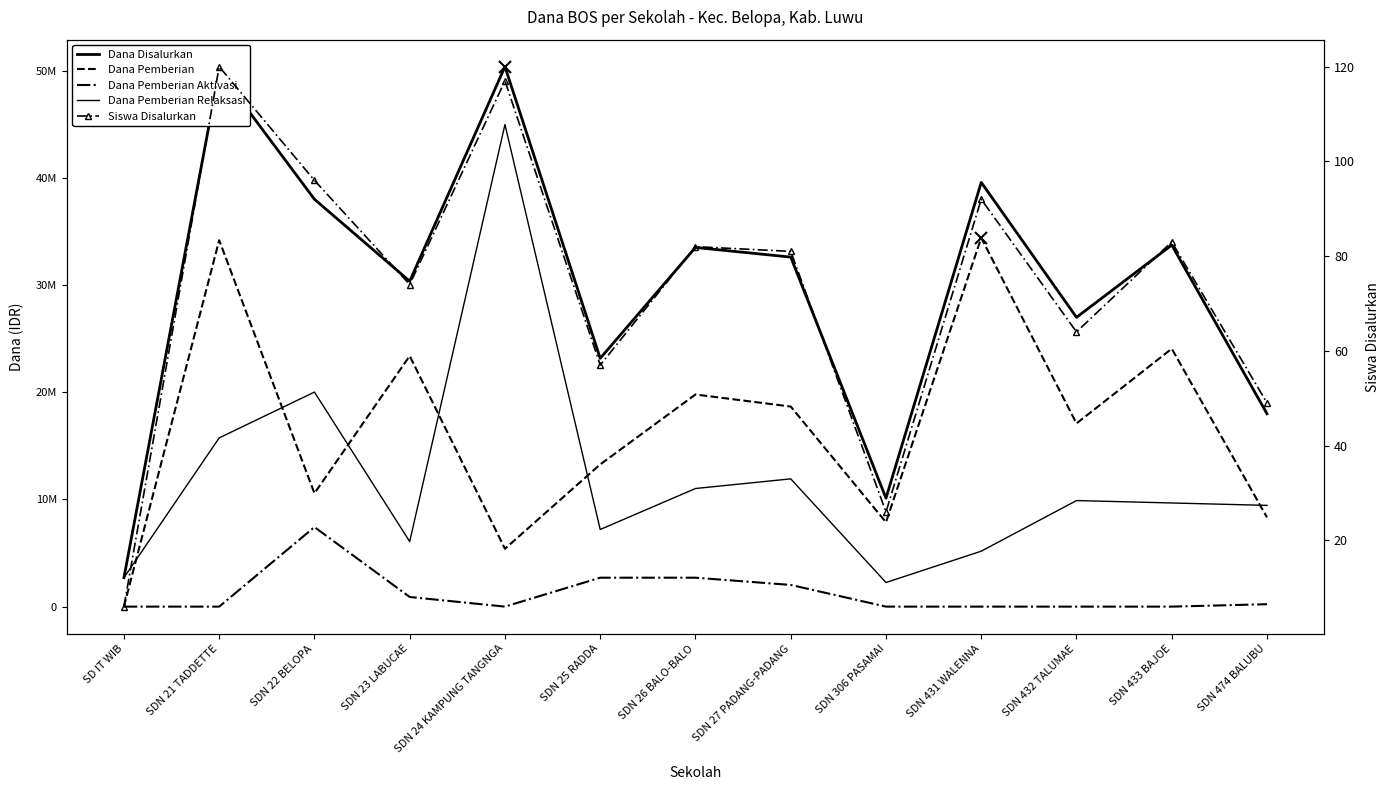

True or false: Dana Pemberian Aktivasi has a value of 0 at SDN 433 BAJOE.

True